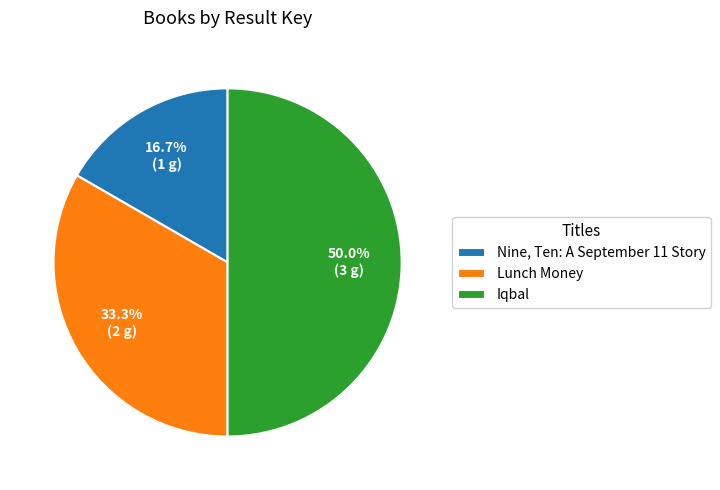

Is it true that Nine, Ten: A September 11 Story is 17% of the pie?

True